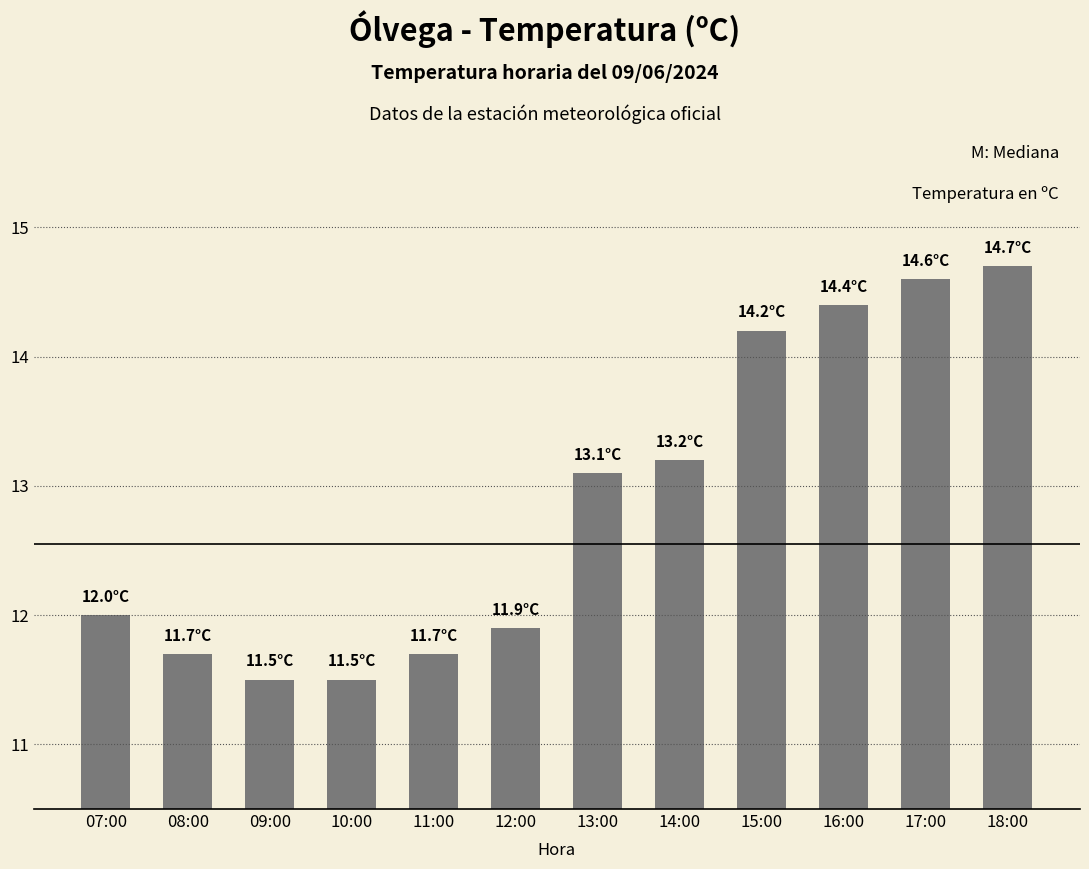

The chart shows a value of 20.7 at 07:00. True or false?

False